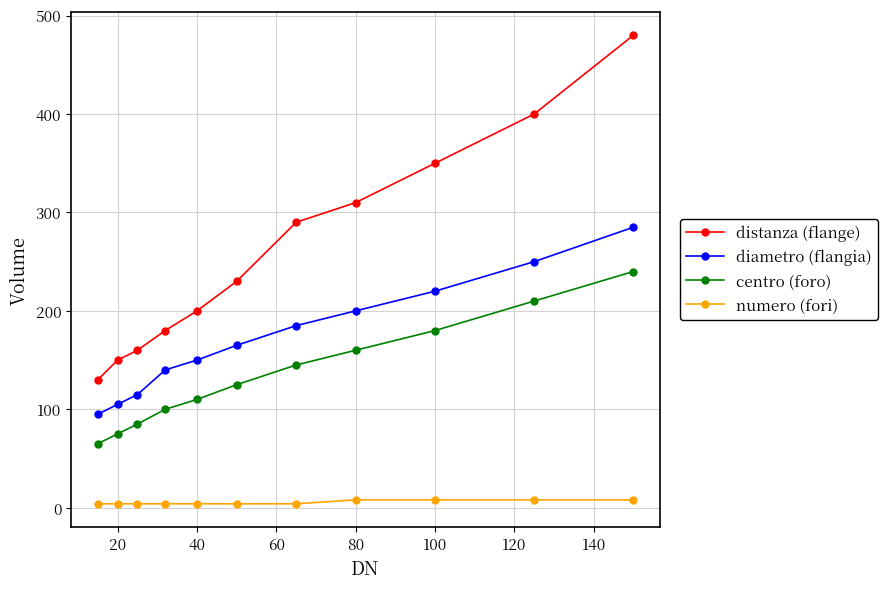

Does the chart display data point markers on the line(s)?

Yes